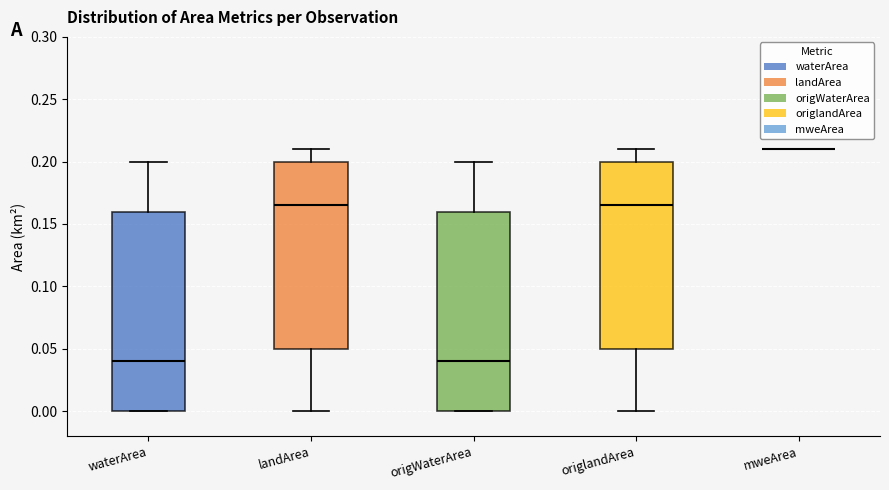

Reading left to right, transcribe this box plot: for each box, give where its median line is, the range the box spans, and where its two whiskers end, as read against the y-axis. The values are not printed on the chart, so give them approximately, as read against the axis.

waterArea: median 0.040, box 0.000 to 0.160, whiskers 0.000 to 0.200
landArea: median 0.165, box 0.050 to 0.200, whiskers 0.000 to 0.210
origWaterArea: median 0.040, box 0.000 to 0.160, whiskers 0.000 to 0.200
origlandArea: median 0.165, box 0.050 to 0.200, whiskers 0.000 to 0.210
mweArea: box collapsed to a line at 0.210, whiskers 0.210 to 0.210